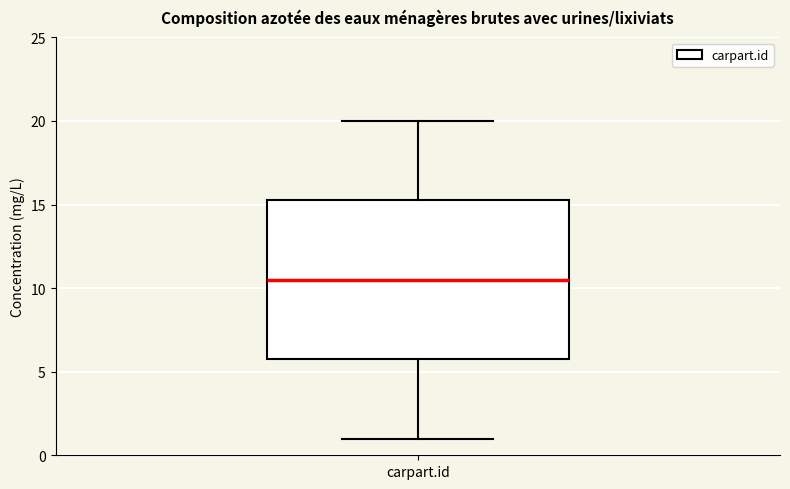

Transcribe this box plot: give where the median line is, the range the box spans, and where the two whiskers end, as read against the y-axis. The values are not printed on the chart, so give them approximately, as read against the axis.

median 10.5, box 6.0 to 15.5, whiskers 1.0 to 20.0